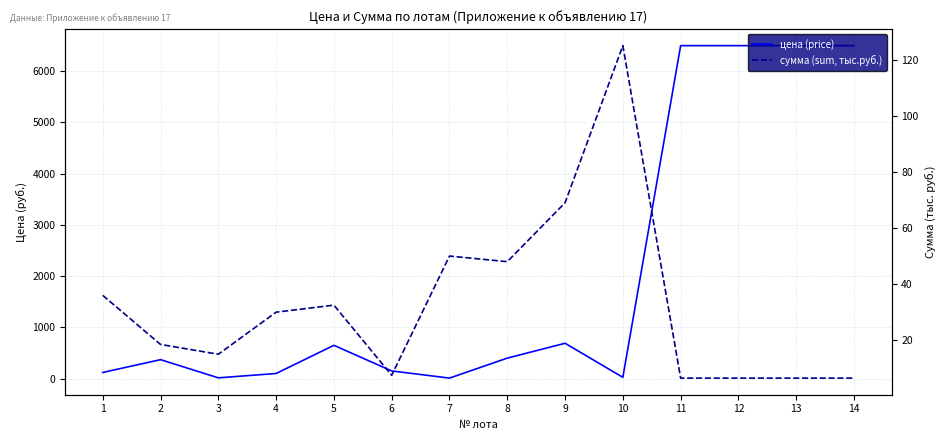

Which series has the largest total across all categories?

цена (price)